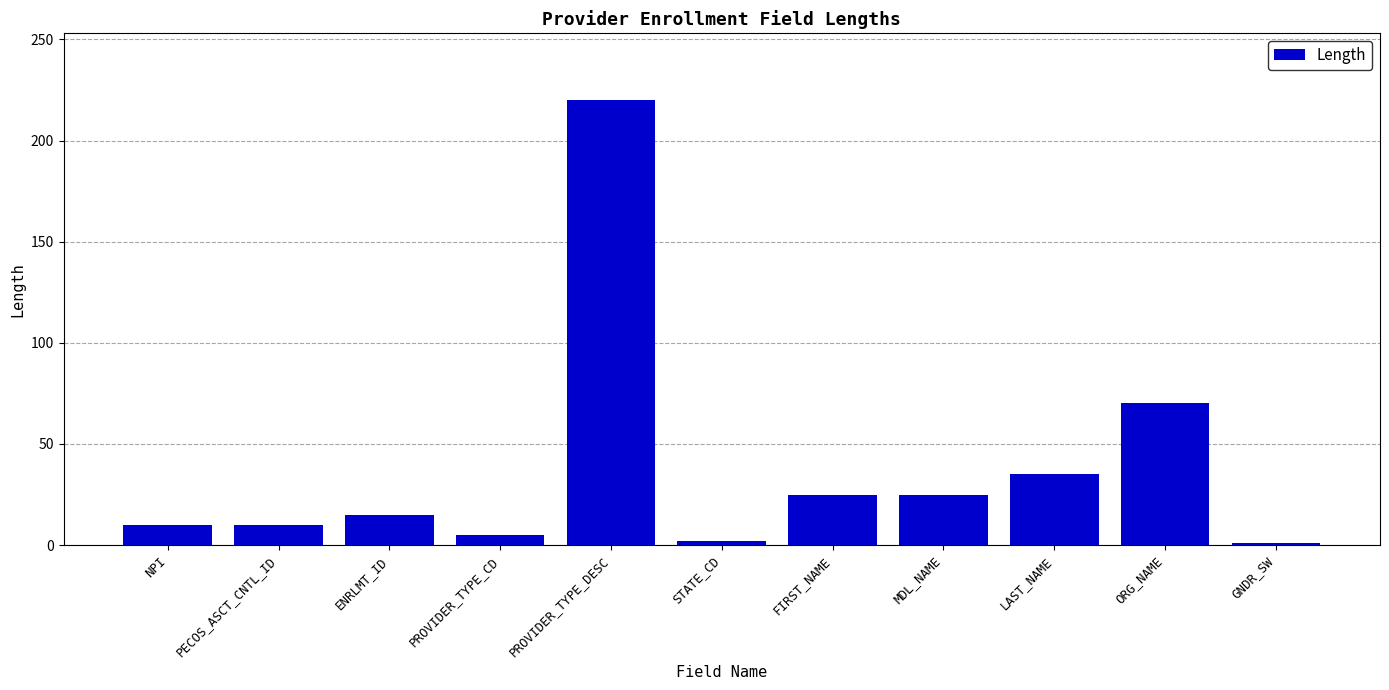

What is the maximum value shown in the chart?

220